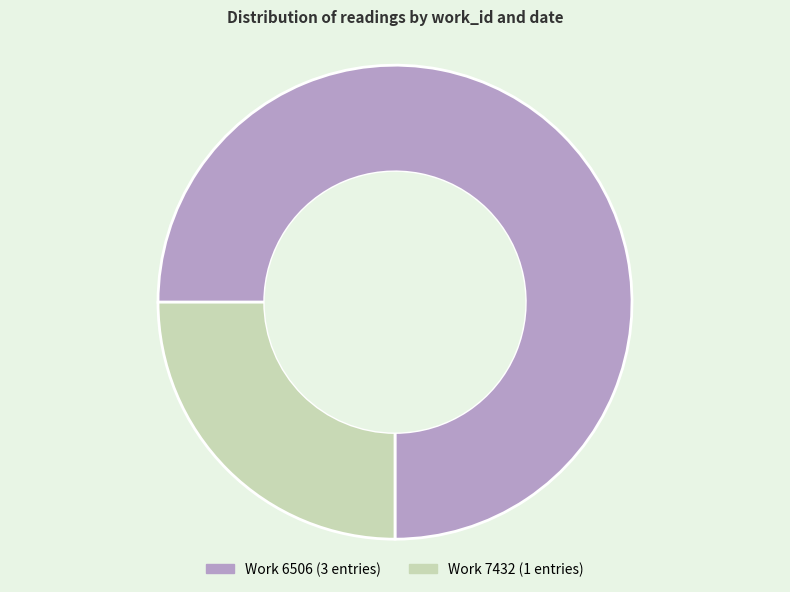

Is there any slice that represents more than half of the pie?

Yes